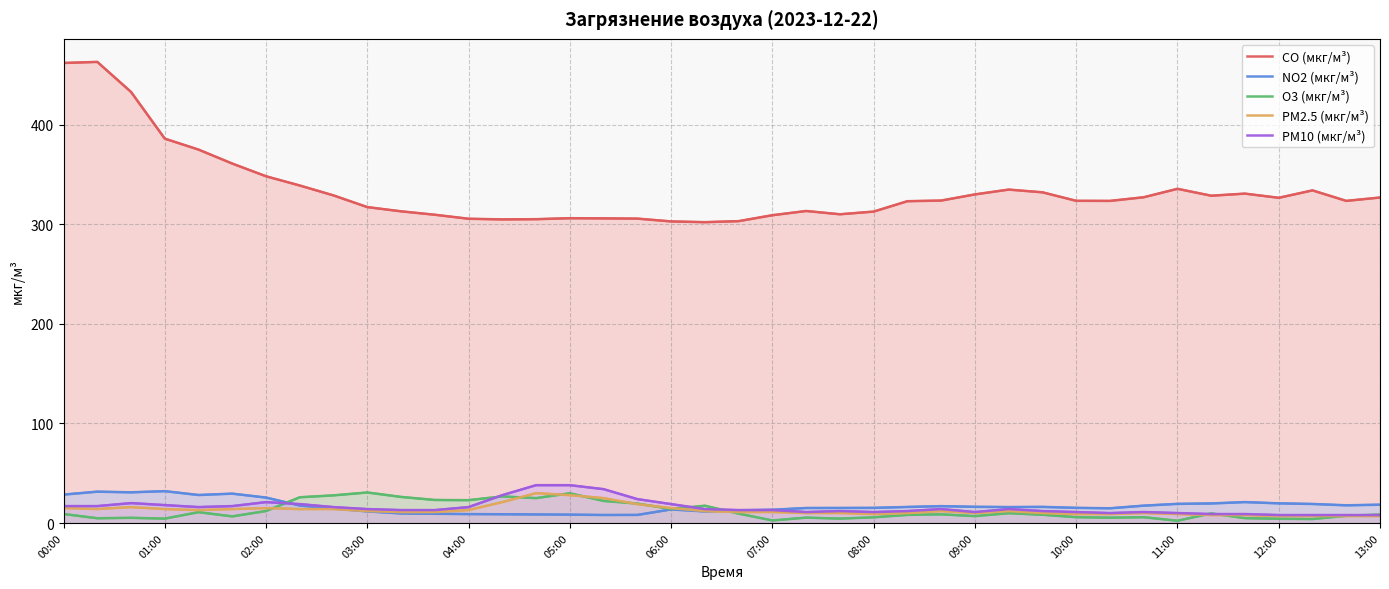

What is the minimum value shown in the chart?

2.3